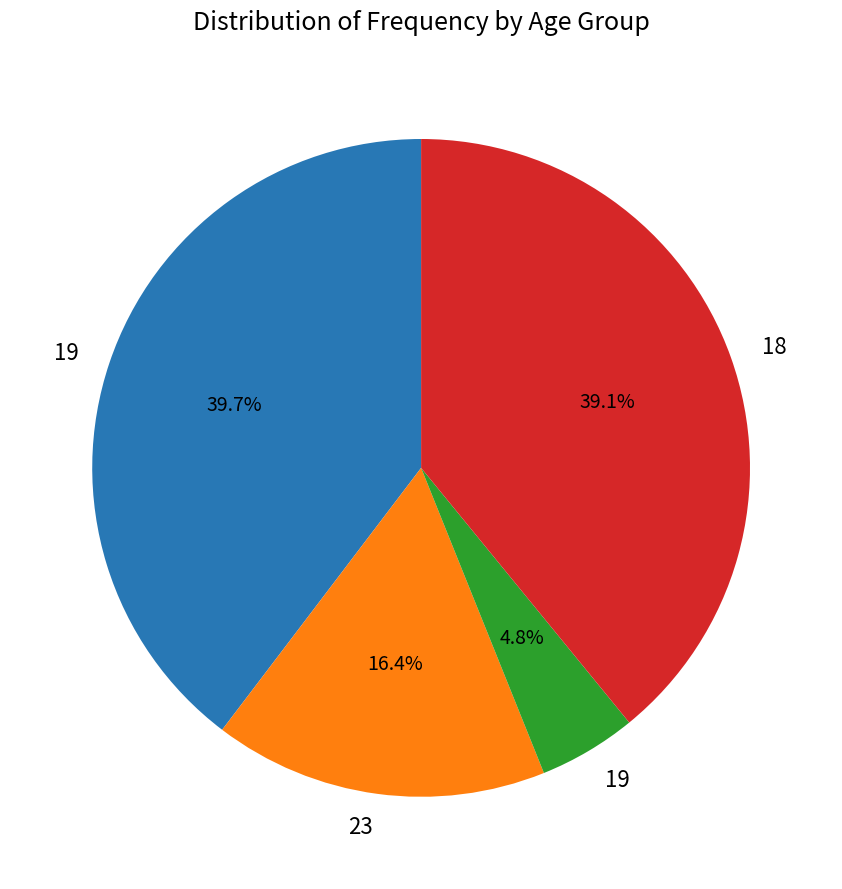

Is there a majority slice in this chart?

No